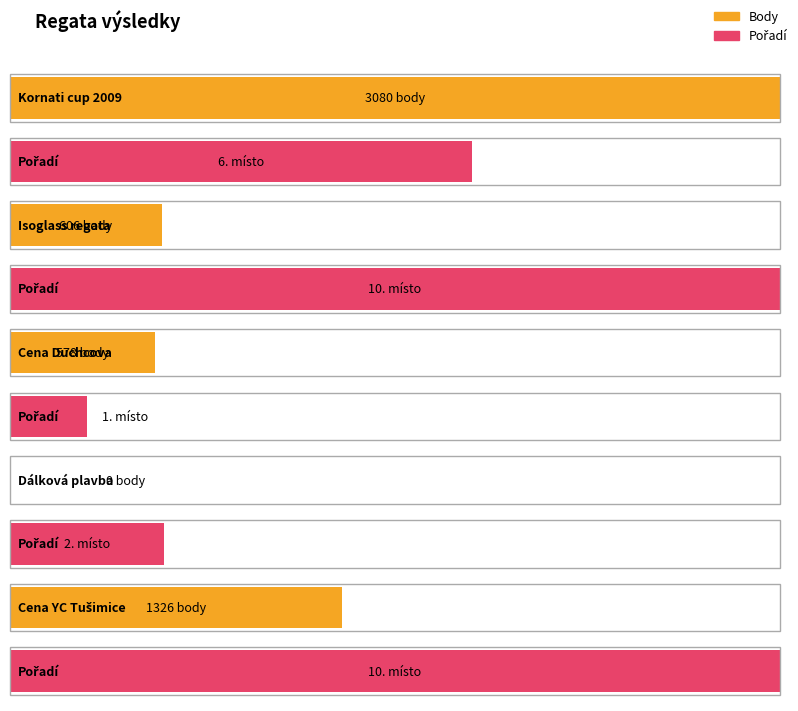

Reading left to right, transcribe all the data shown in this chart.

Body: 3080	606	578	0	1326
Pořadí: 6	10	1	2	10